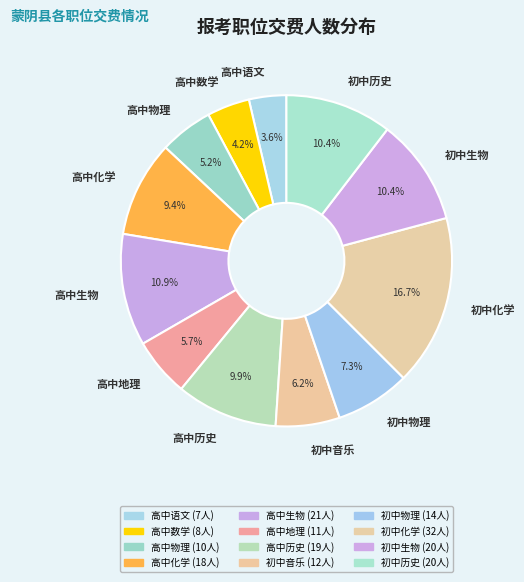

To the nearest percent, what is the difference between the 初中生物 and 初中化学 slice percentages?

6%